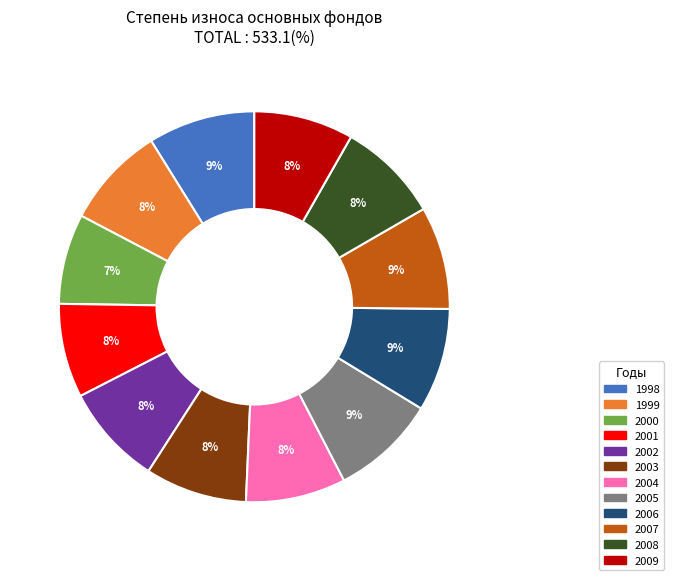

To the nearest percent, what portion does 2007 represent?

9%